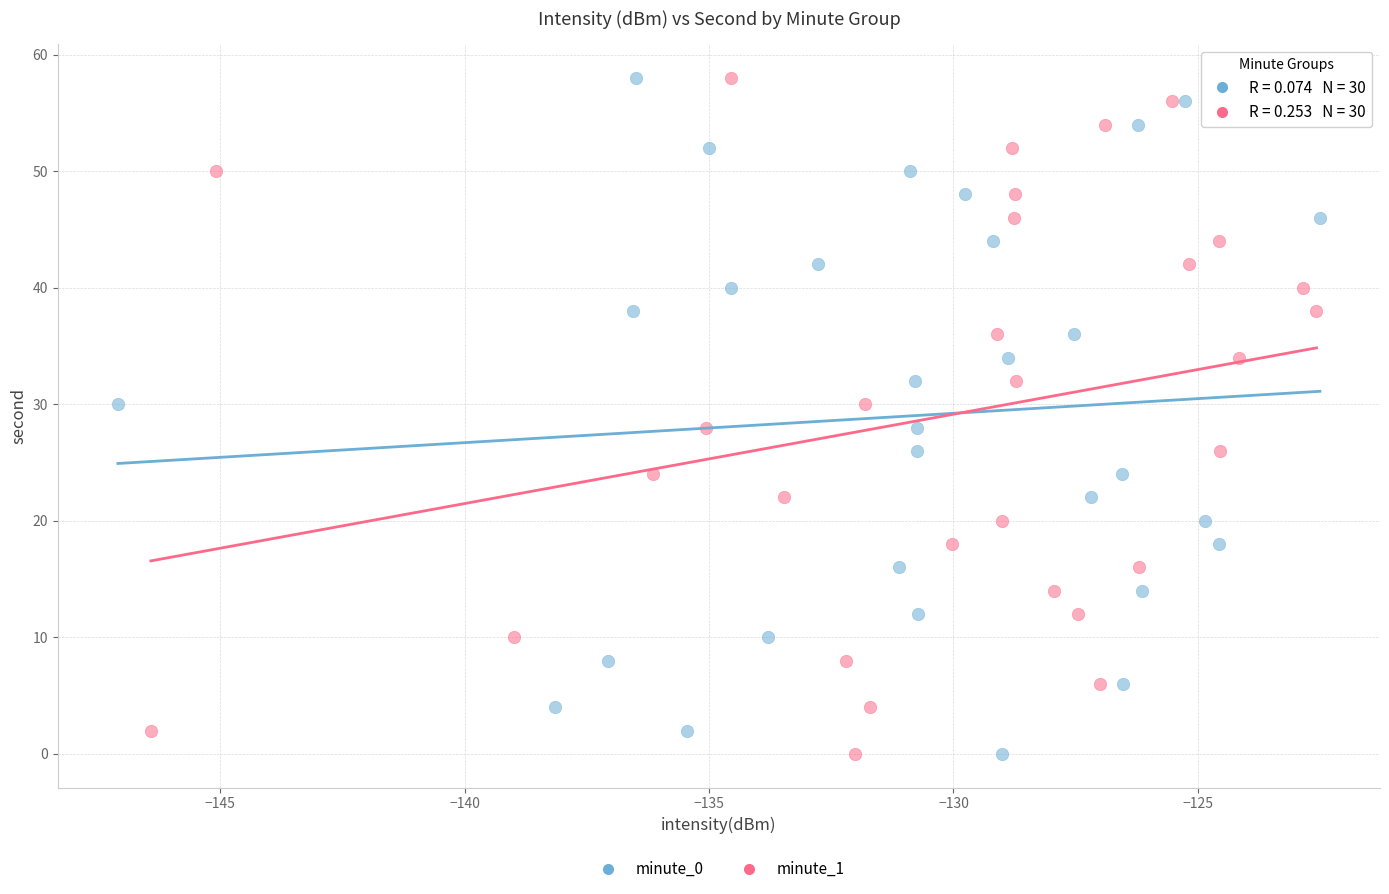

What are all the series names shown in the legend?

minute_0, minute_1